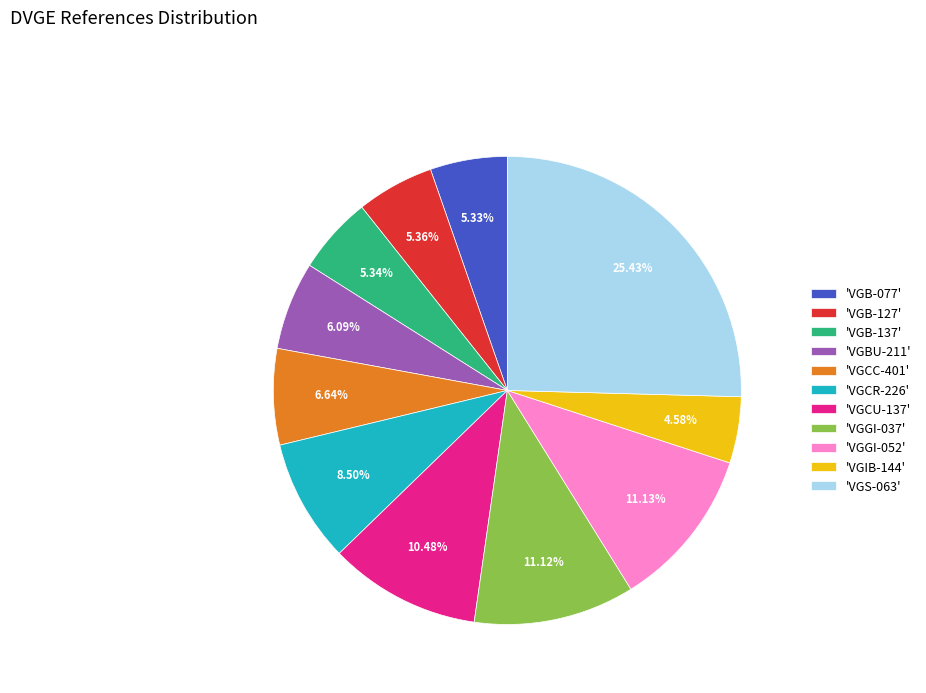

Which slice is the largest?

'VGS-063'